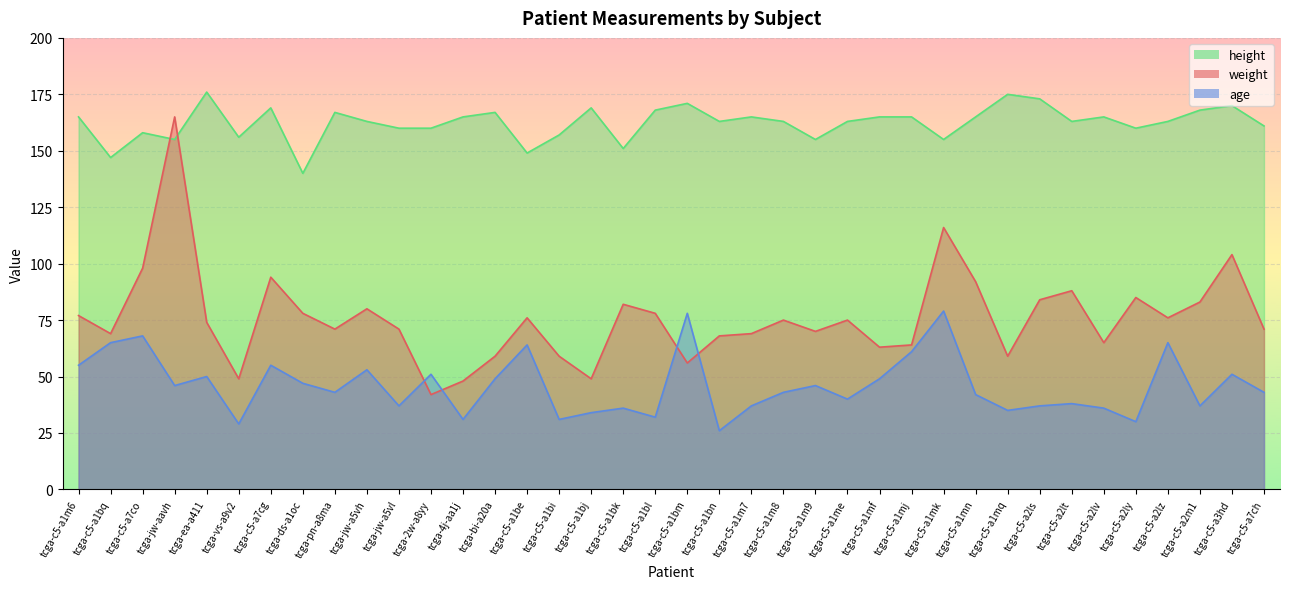

What is the greatest value displayed?

176